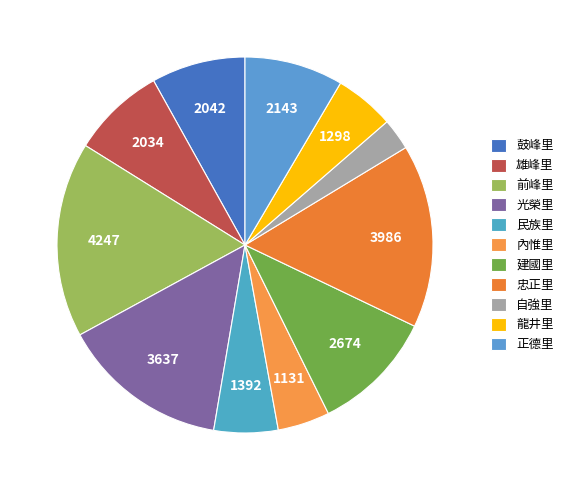

What is the largest slice in the pie chart?

前峰里